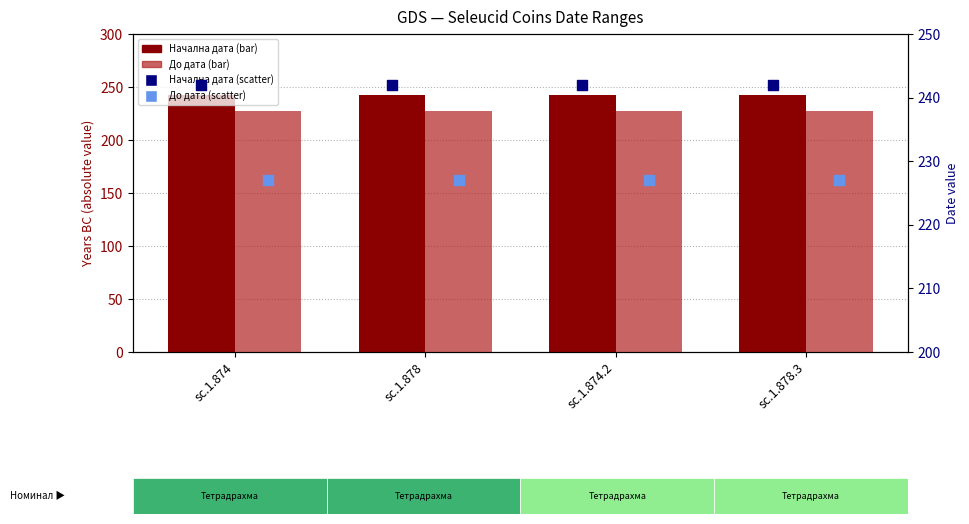

Which series has the largest total across all categories?

Начална дата